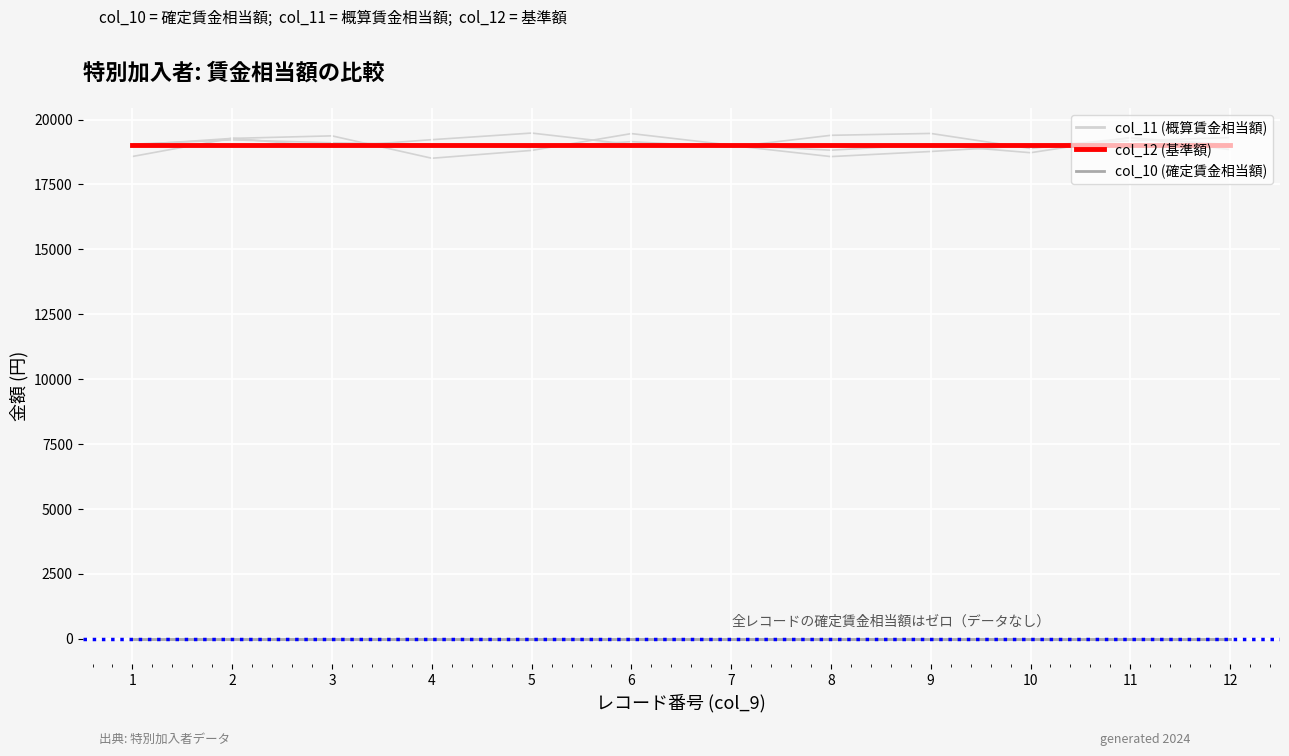

Which label corresponds to the smallest value in the chart?

1